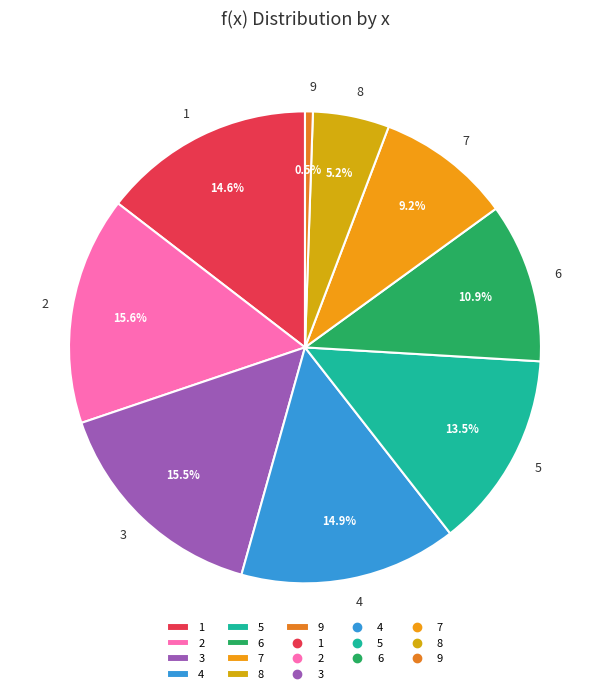

Which category has the smallest portion of the pie?

9